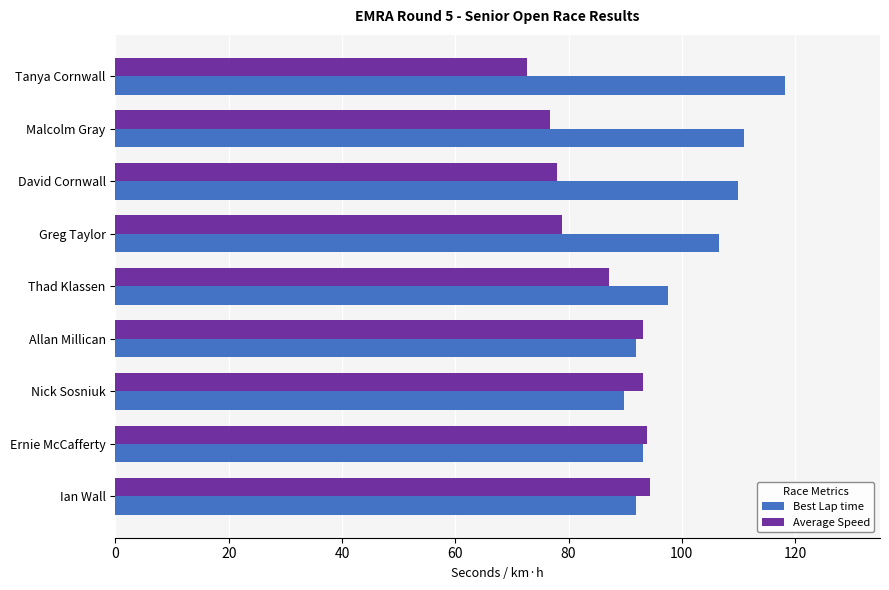

What value does the Average Speed series have at David Cornwall?

78.0